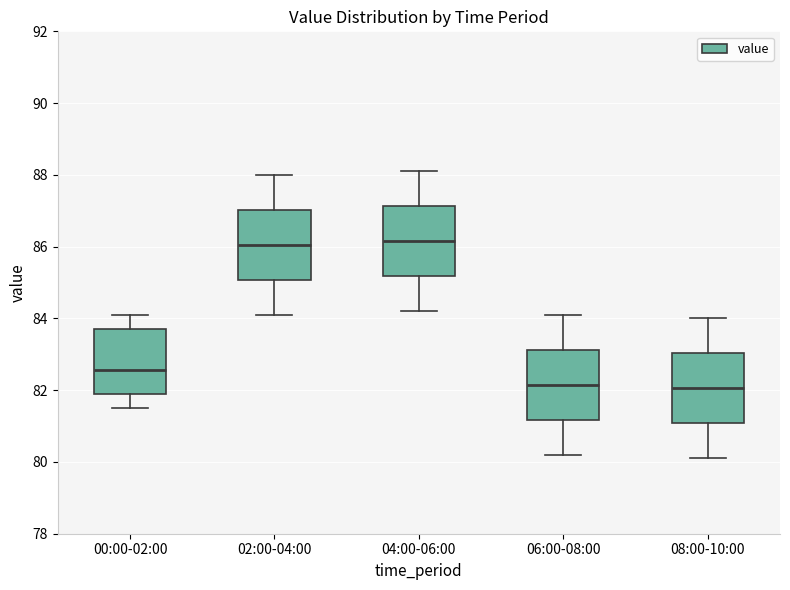

Reading left to right, transcribe this box plot: for each box, give where its median line is, the range the box spans, and where its two whiskers end, as read against the y-axis. The values are not printed on the chart, so give them approximately, as read against the axis.

00:00-02:00: median 82.6, box 82.0 to 83.8, whiskers 81.6 to 84.2
02:00-04:00: median 86.0, box 85.0 to 87.0, whiskers 84.2 to 88.0
04:00-06:00: median 86.2, box 85.2 to 87.2, whiskers 84.2 to 88.2
06:00-08:00: median 82.2, box 81.2 to 83.2, whiskers 80.2 to 84.2
08:00-10:00: median 82.0, box 81.0 to 83.0, whiskers 80.2 to 84.0